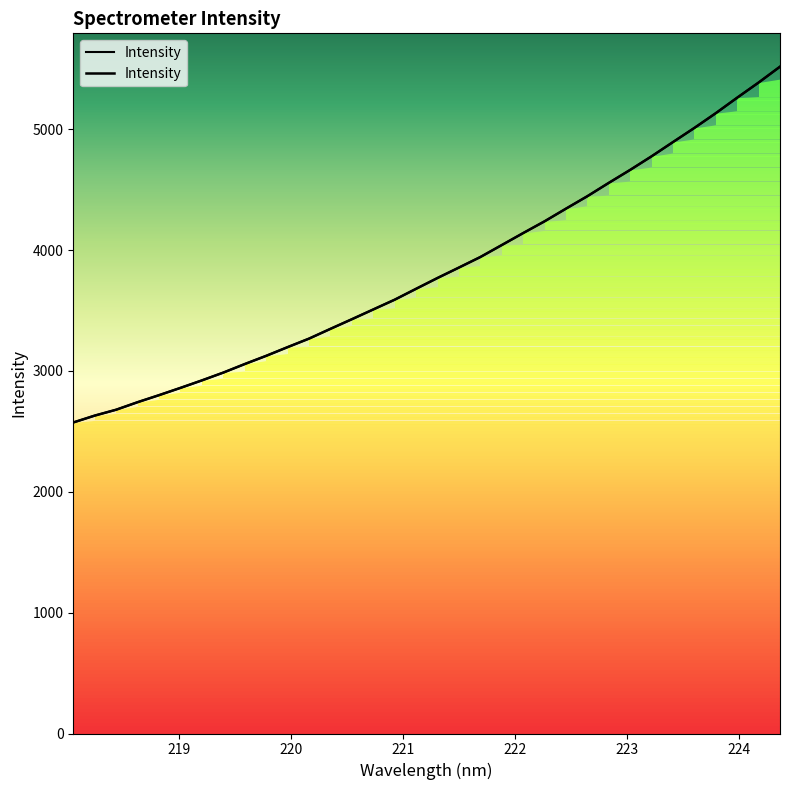

What is the change in value from 219.589 to 220.1623?

+210.4